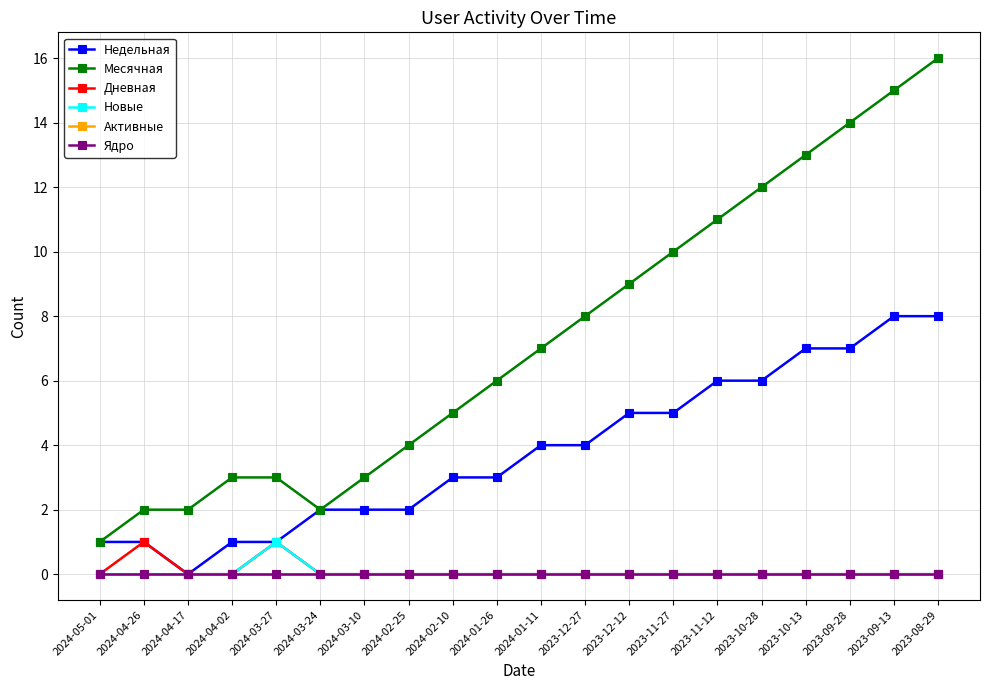

The Месячная series shows 10 at 2023-11-27. True or false?

True